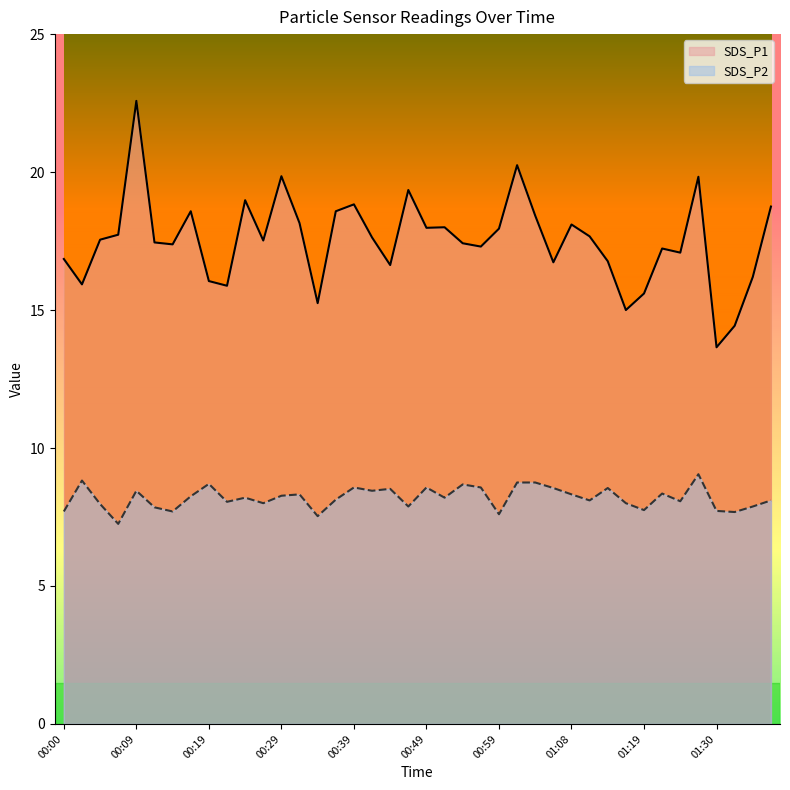

What is the label of the 17th point from the right?

00:56